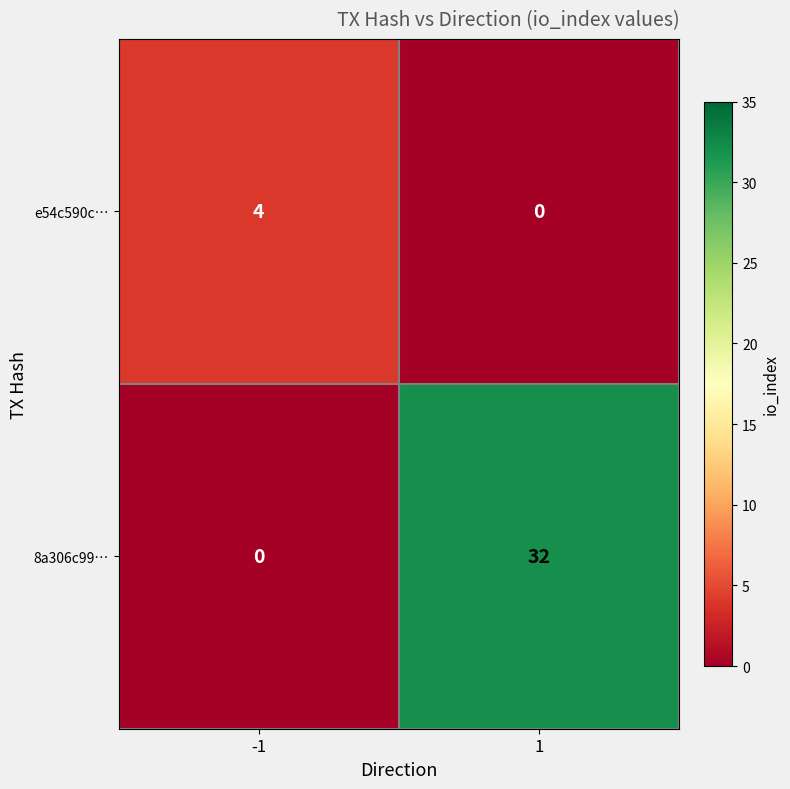

Reading left to right, extract all data points from this chart.

e54c590c…: -1=4	1=0
8a306c99…: -1=0	1=32